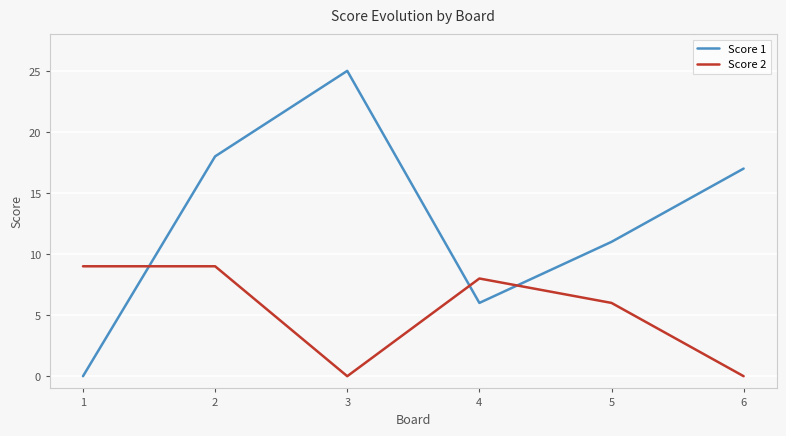

Between 1 and 4, which series saw the biggest shift?

Score 1